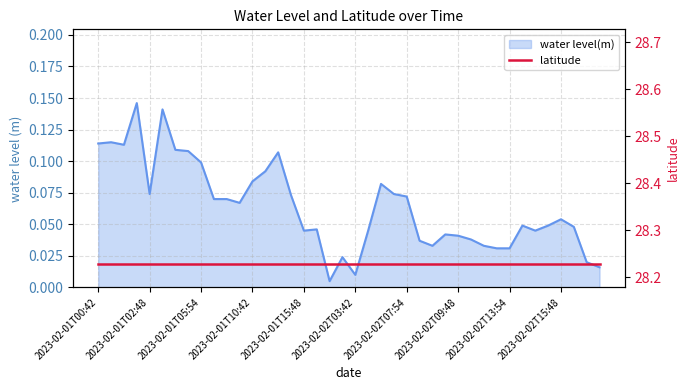

Reading left to right, list all the values displayed in this chart.

0.1	0.1	0.1	0.1	0.1	0.1	0.1	0.1	0.1	0.1	0.1	0.1	0.1	0.1	0.1	0.1	0.0	0.0	0.0	0.0	0.0	0.0	0.1	0.1	0.1	0.0	0.0	0.0	0.0	0.0	0.0	0.0	0.0	0.0	0.0	0.0	0.1	0.0	0.0	0.0